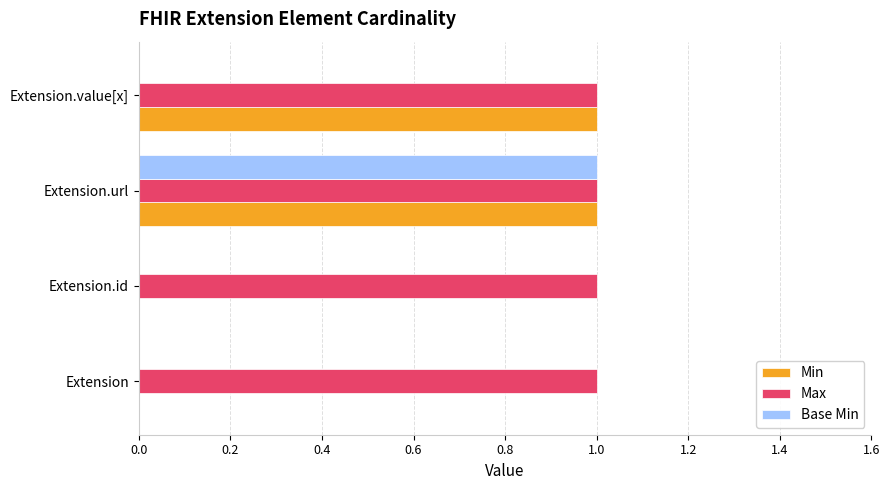

At which category is the sum across all series the highest?

Extension.url